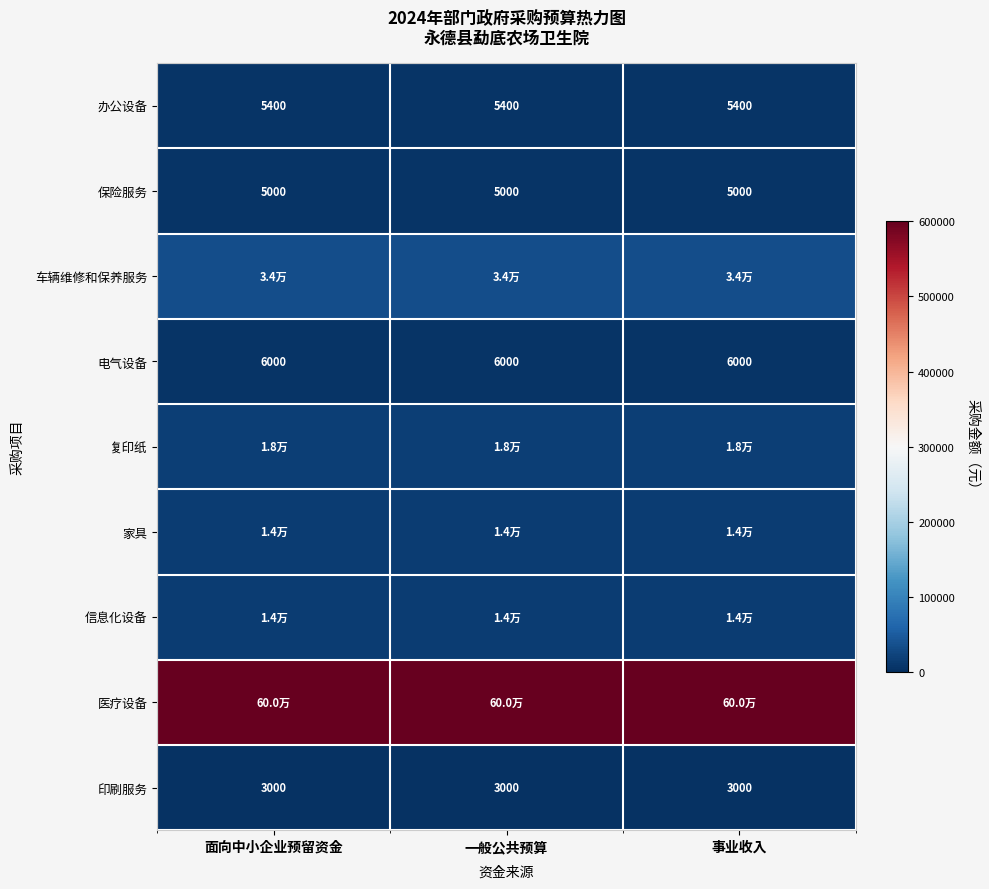

What is the greatest value displayed?

600000